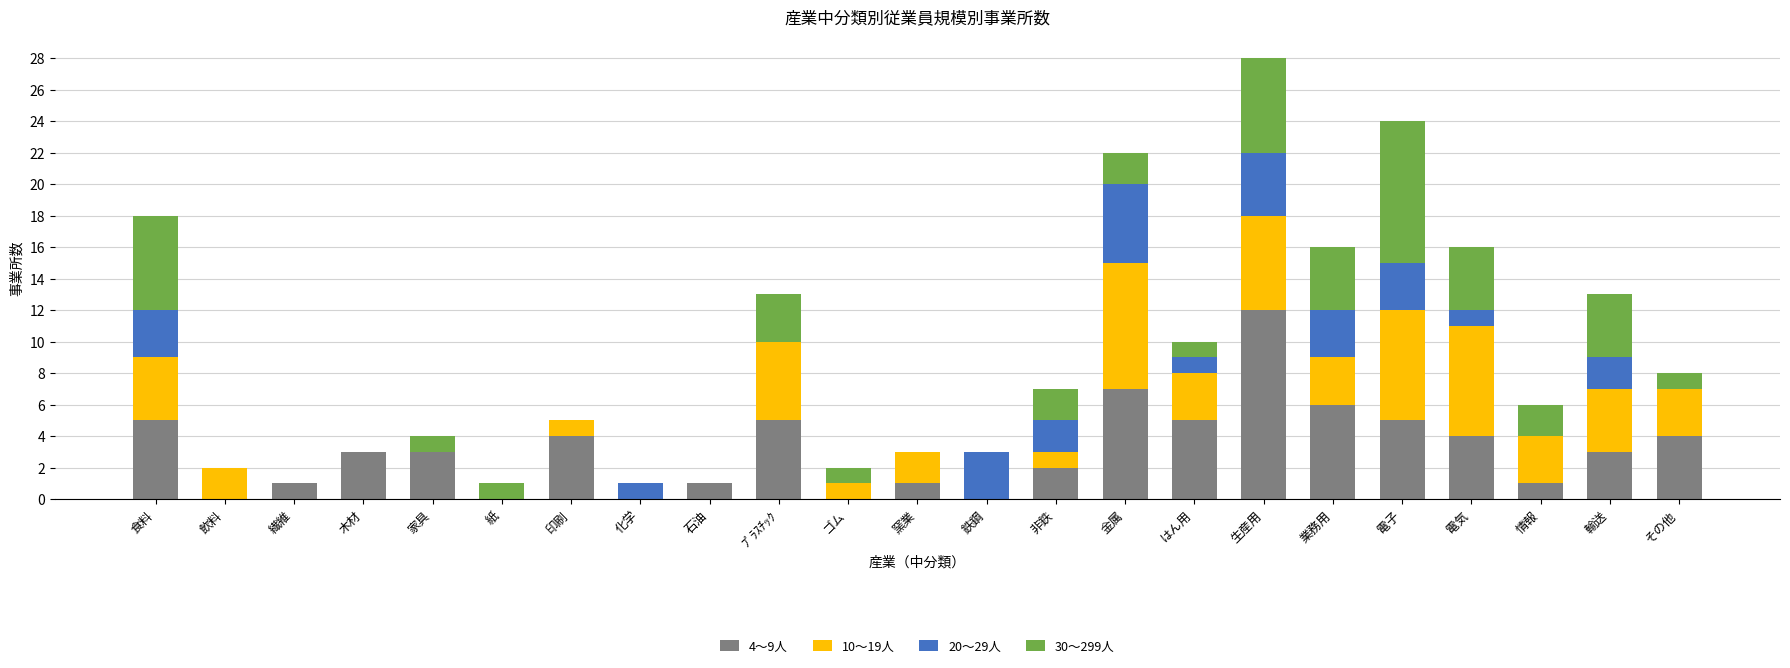

The 4～9人 series shows 0 at 紙. True or false?

True